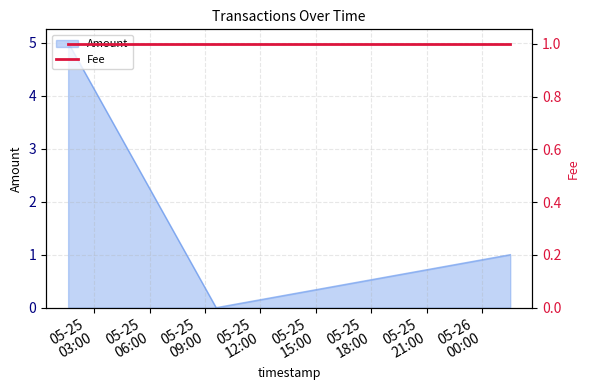

Reading left to right, list all the values displayed in this chart.

2016-05-25 01:35:40=5	2016-05-25 09:36:10=0	2016-05-26 01:31:07=1